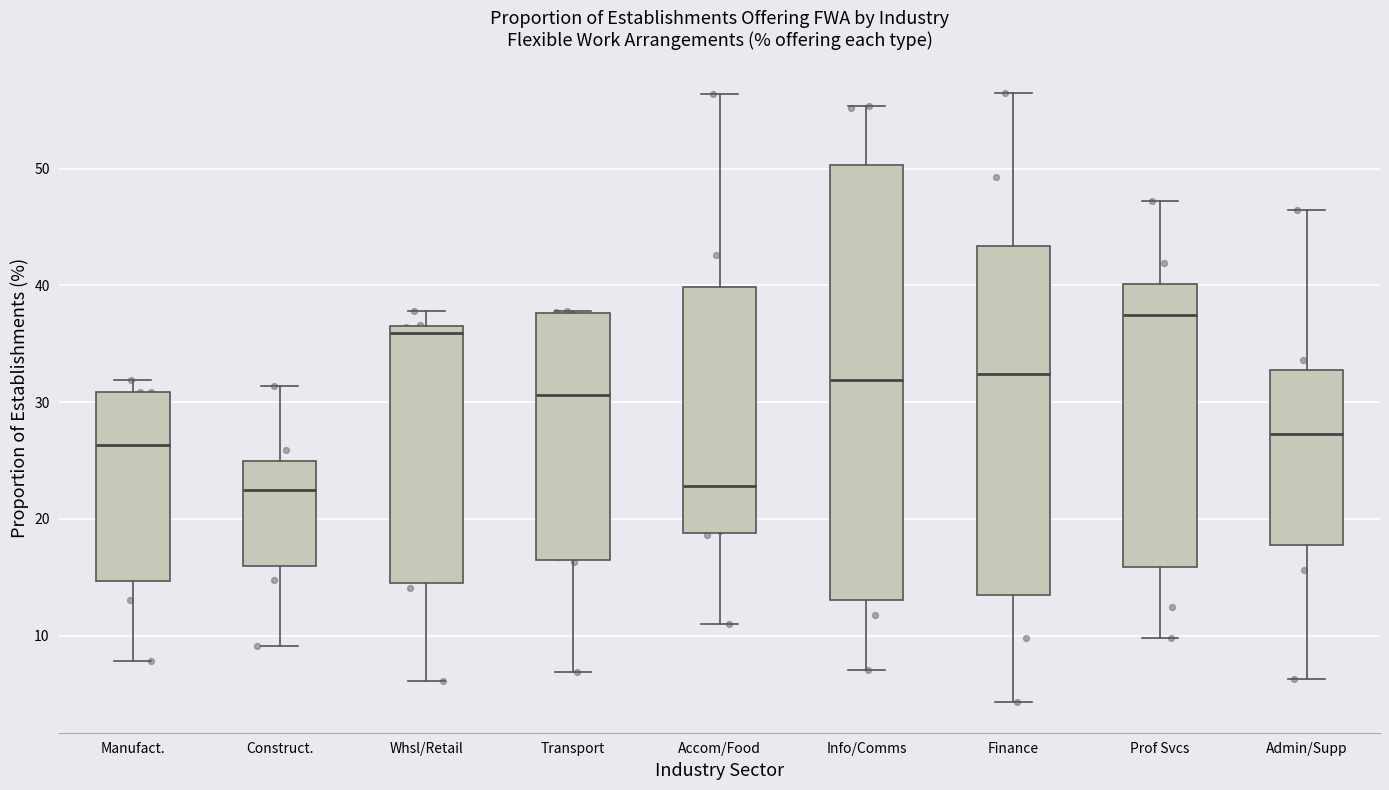

Where is the upper edge of the box for Finance on the y-axis? The values are not printed on the chart, so give them approximately, as read against the axis.

43